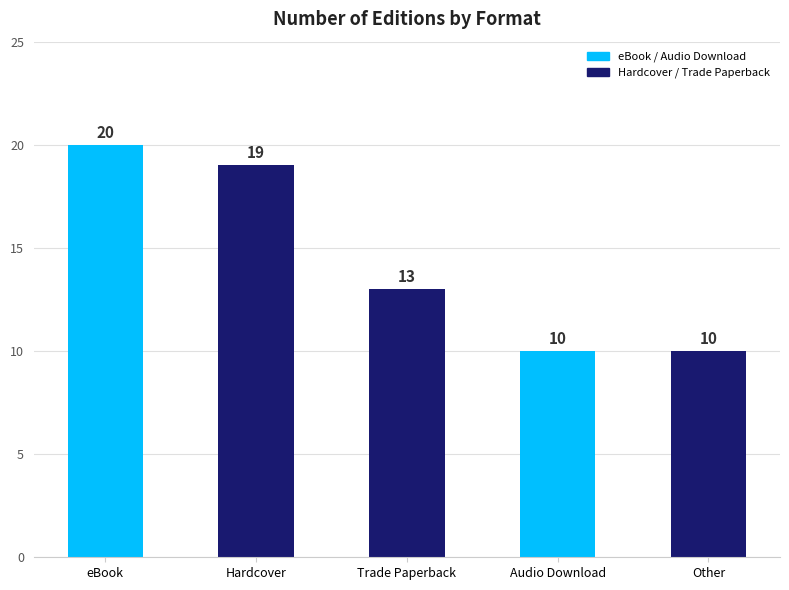

How many values are below 13?

2